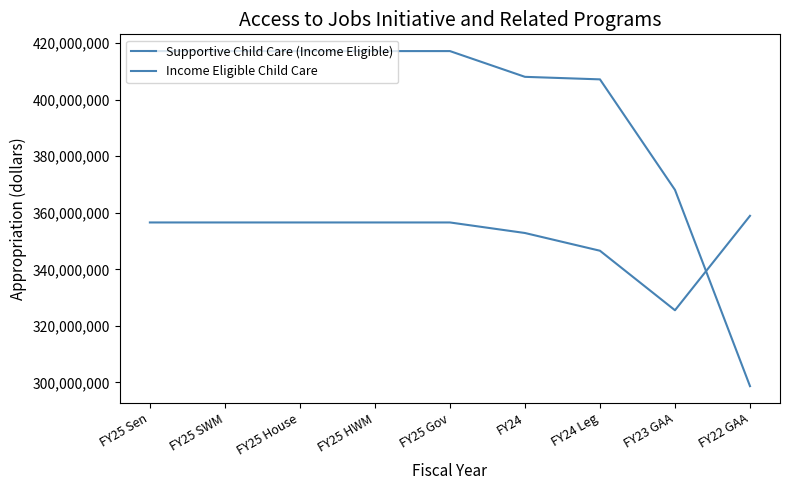

How many times do Supportive Child Care (Income Eligible) and Income Eligible Child Care cross each other?

1